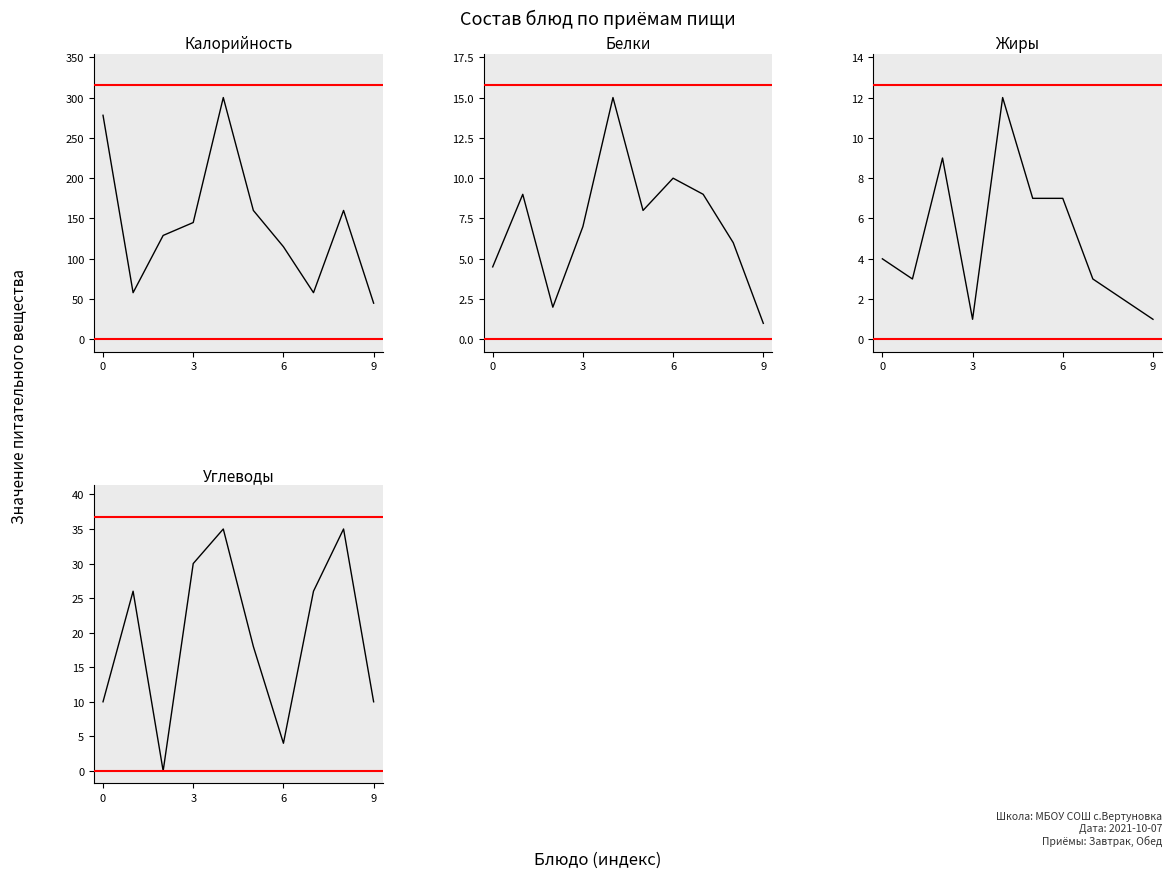

What is the label of the 4th point from the left?

3